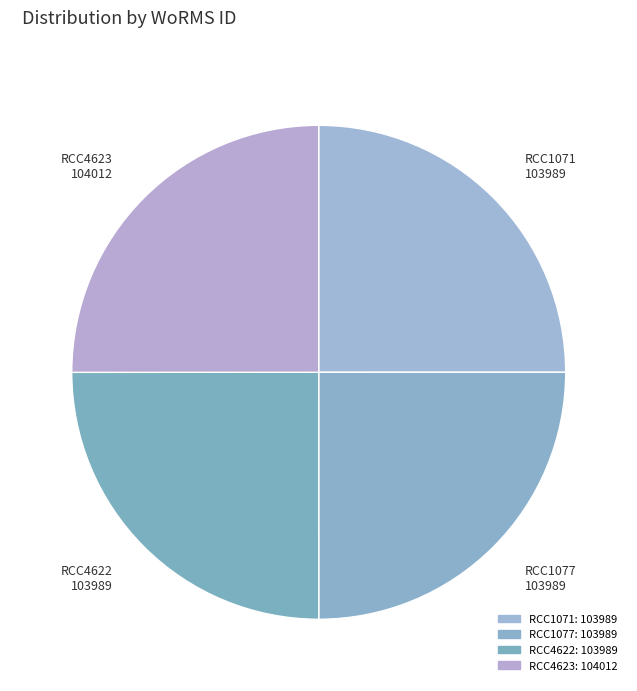

How many slices are in this pie chart?

4